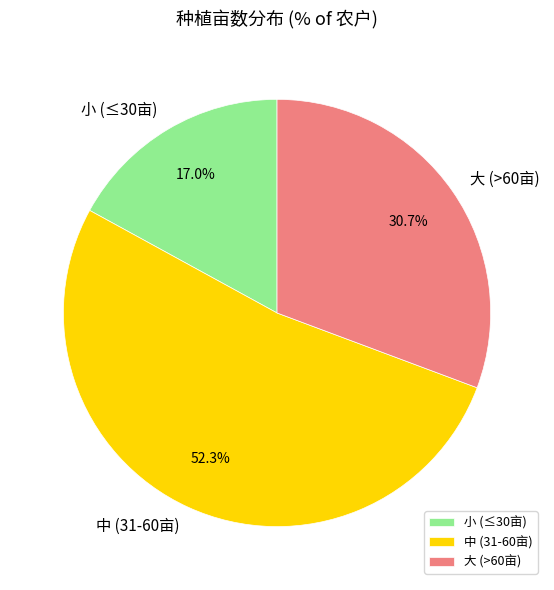

How many segments does this pie chart have?

3